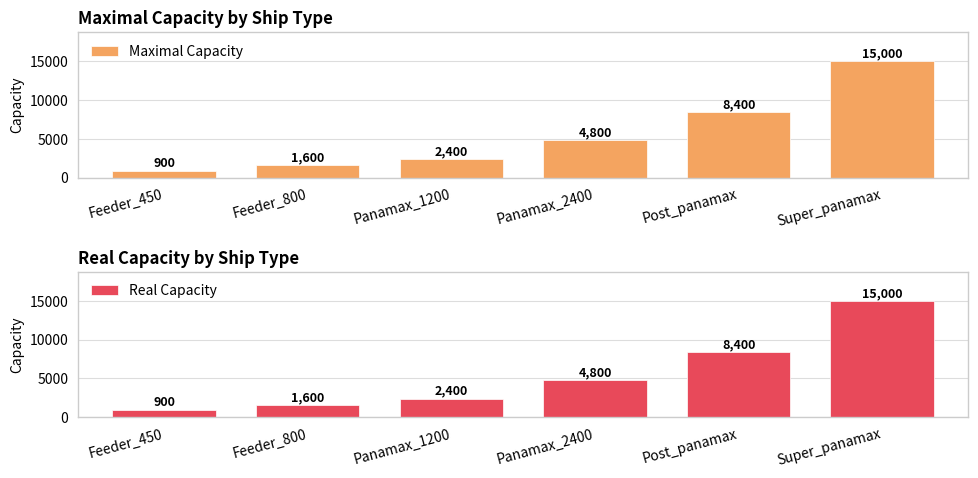

How many values in the Maximal Capacity series are below 4800?

3